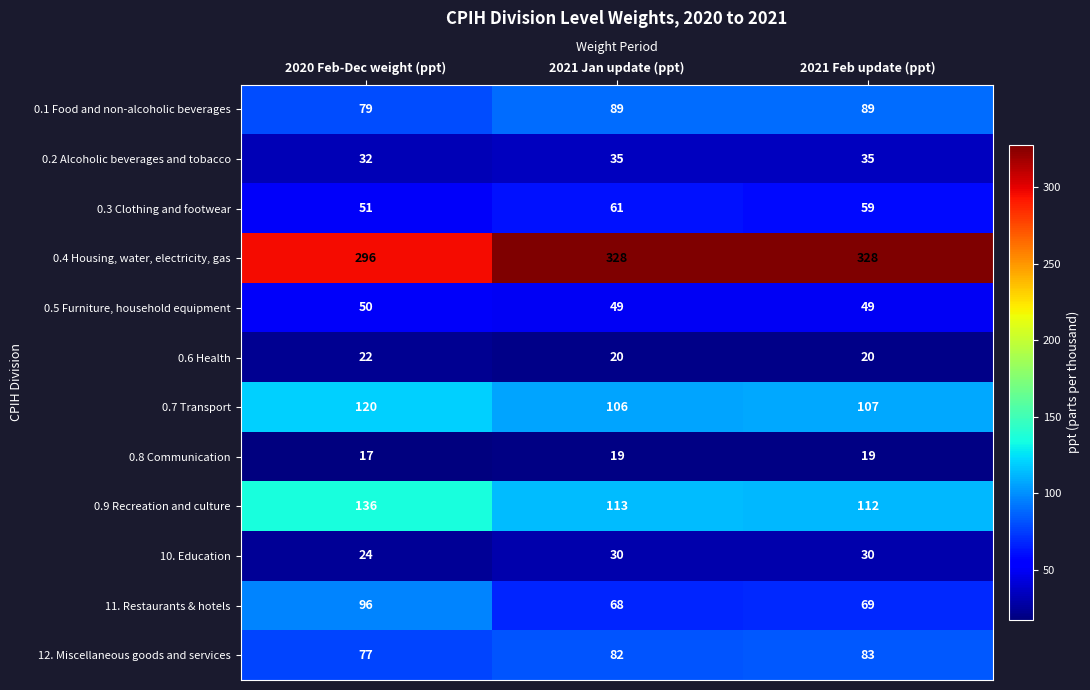

At which label is 0.4 Housing, water, electricity, gas closest to 312?

2020 Feb-Dec weight (ppt)